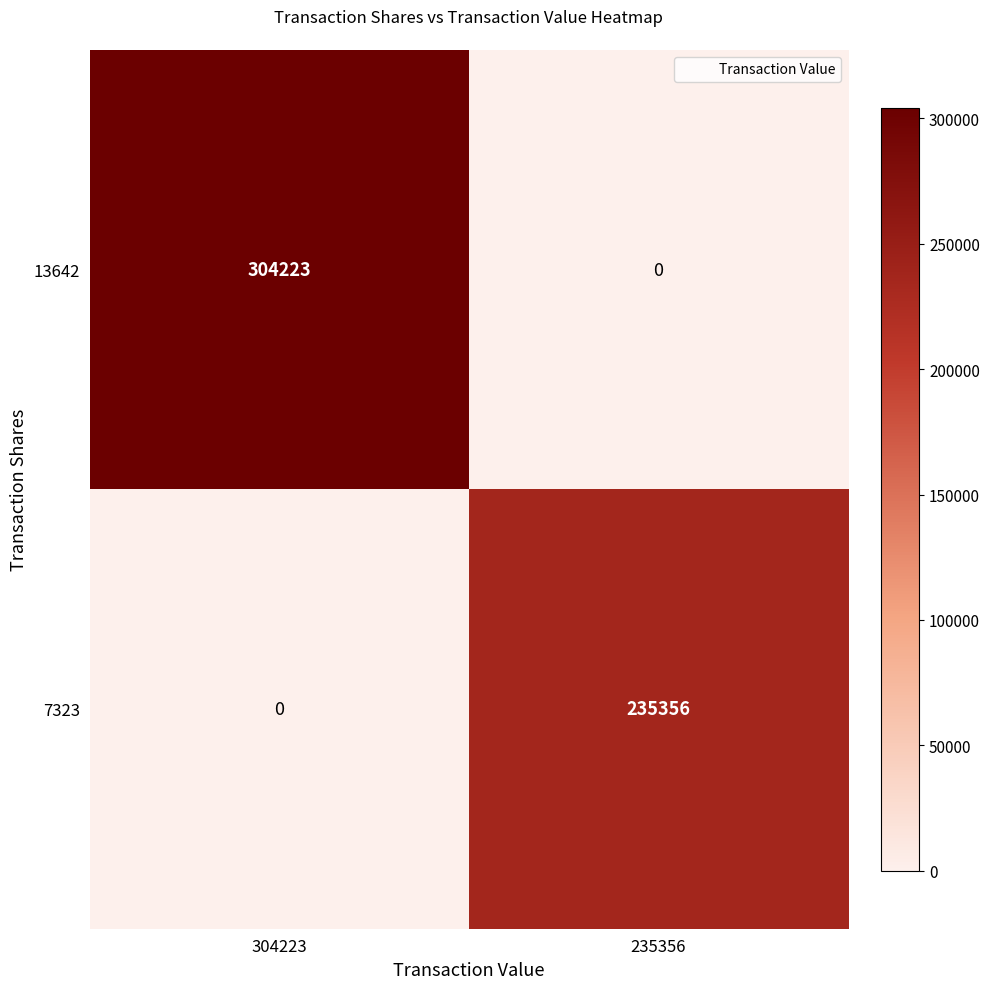

Which series has the largest total across all categories?

13642